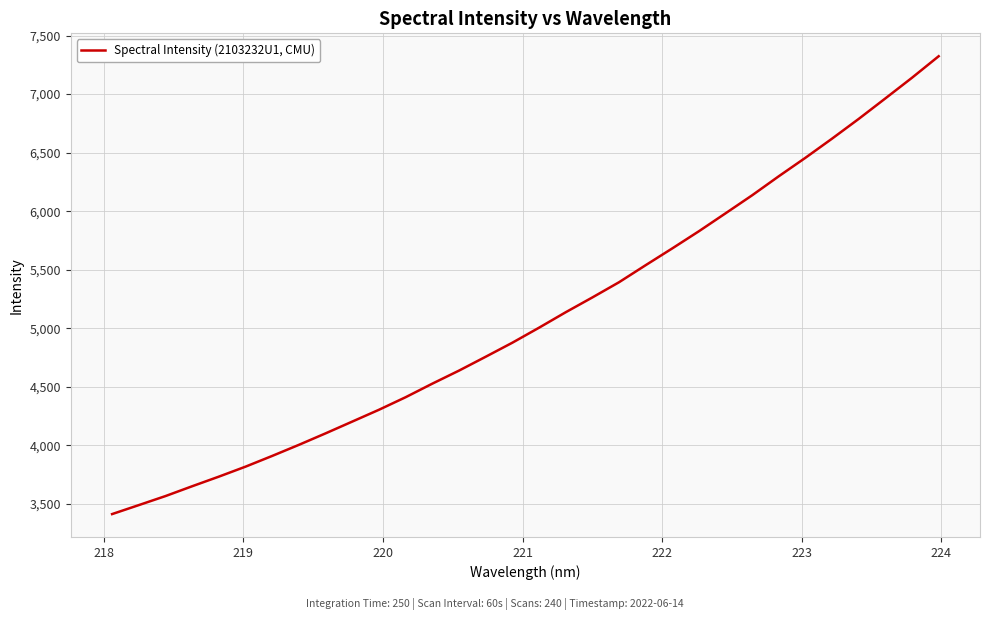

What is the smallest value displayed?

3413.4